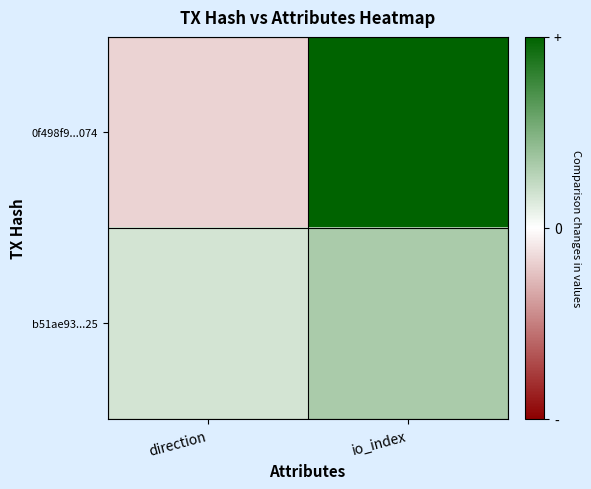

How many categories are shown in the chart?

2